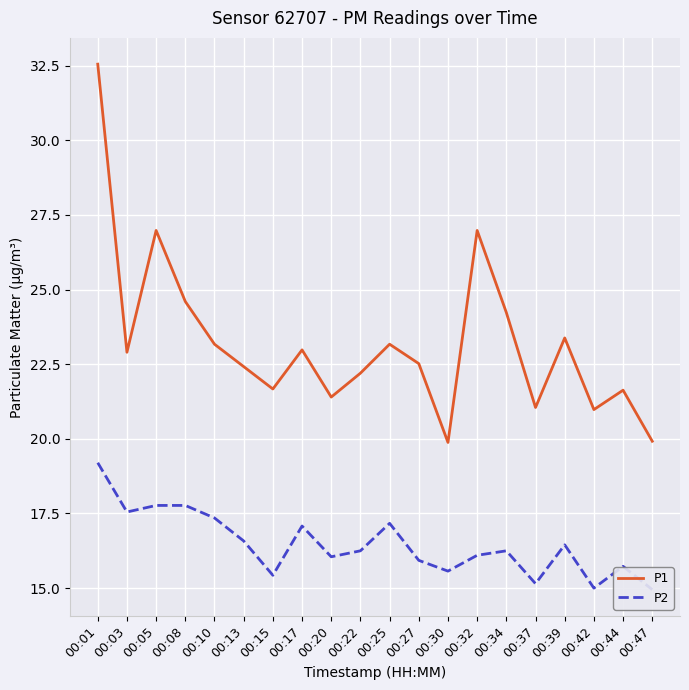

What is the difference between the highest and lowest values at 00:03?

5.3